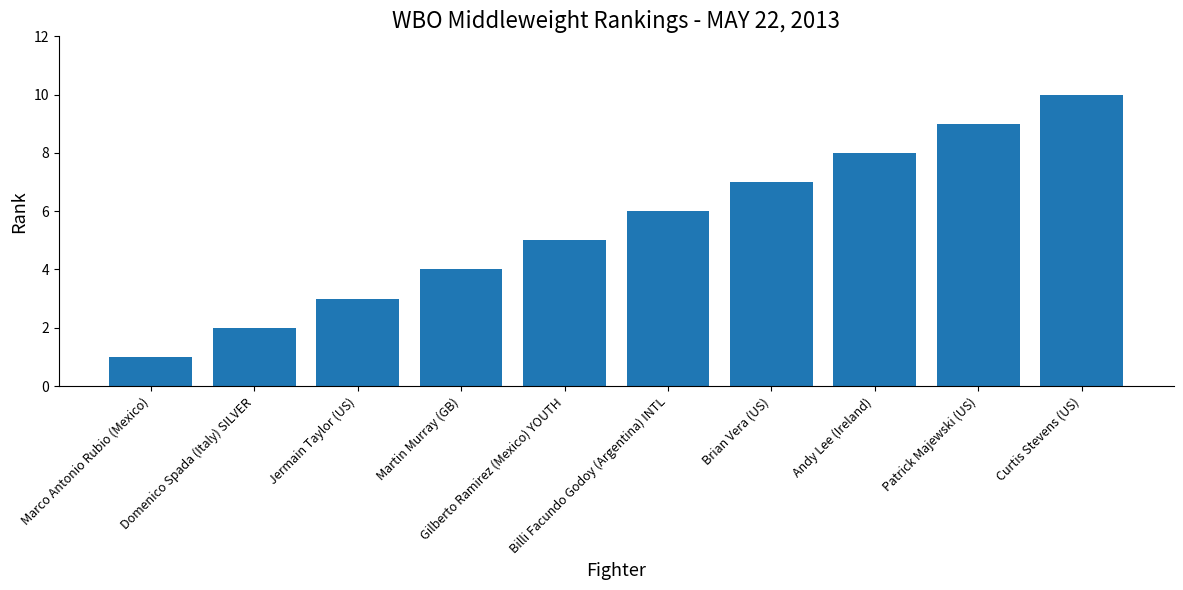

Reading right to left, what are all the values shown in this chart?

10	9	8	7	6	5	4	3	2	1